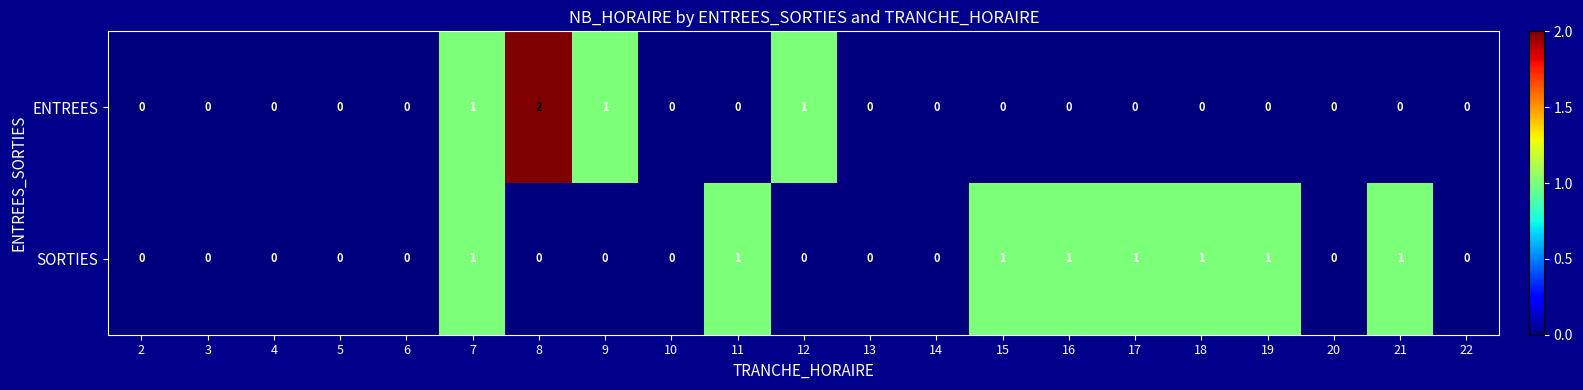

Which category has the highest value in the ENTREES series?

8